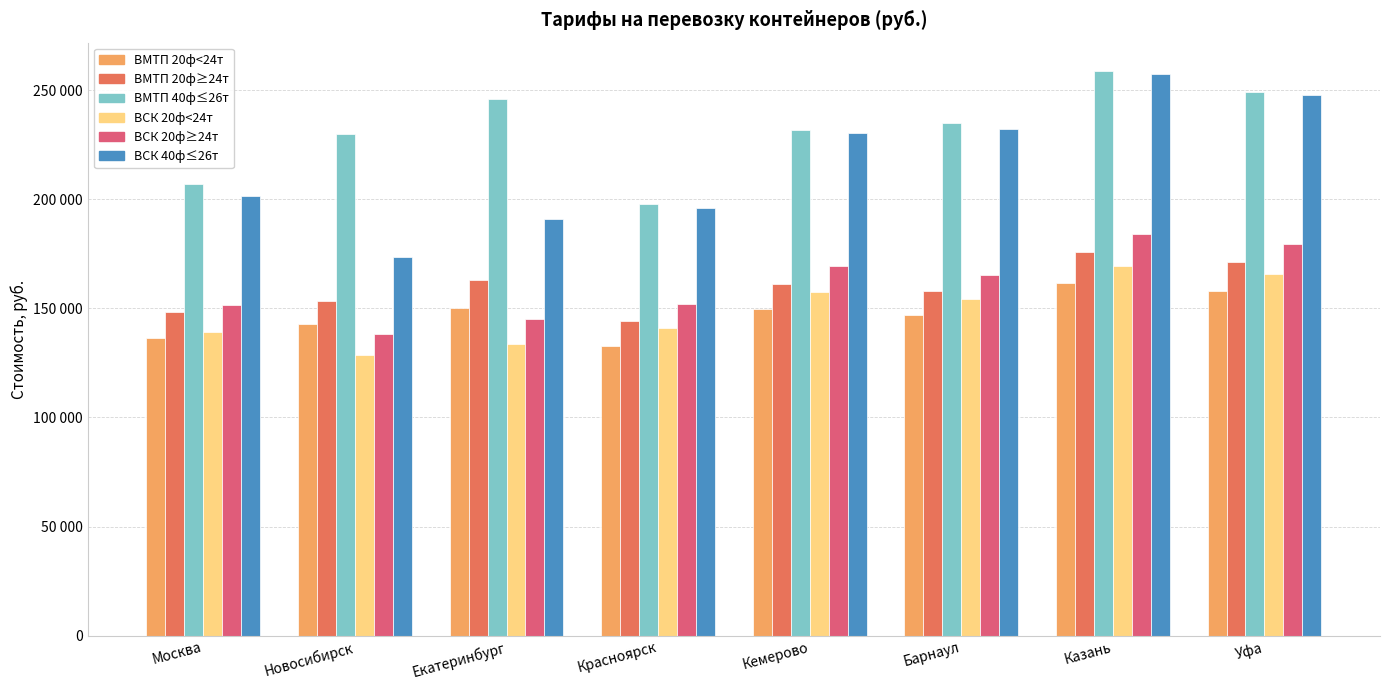

What is the difference between the highest and lowest values at Новосибирск?

101685